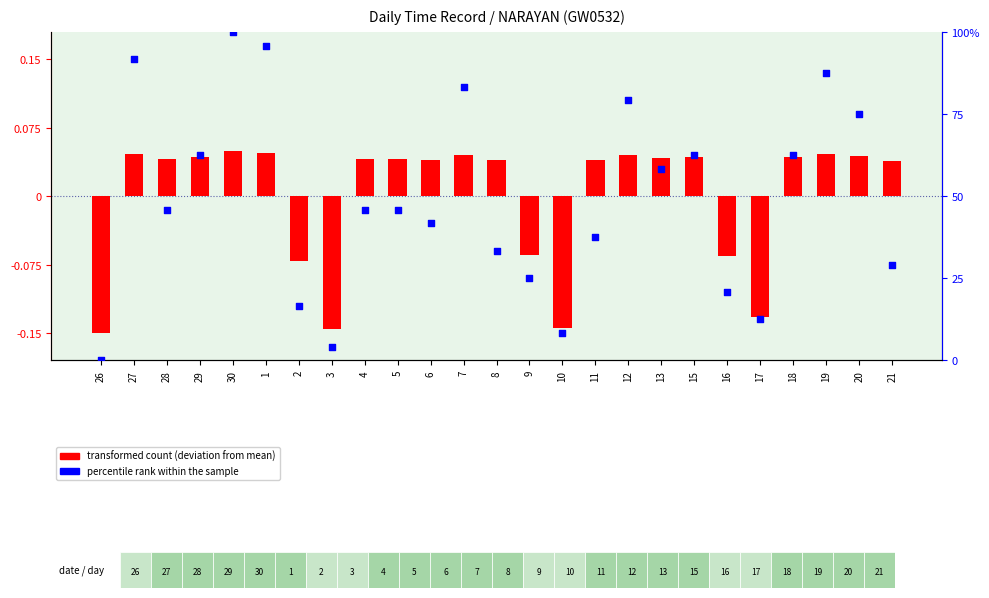

At how many categories does at least one series exceed 92?

2